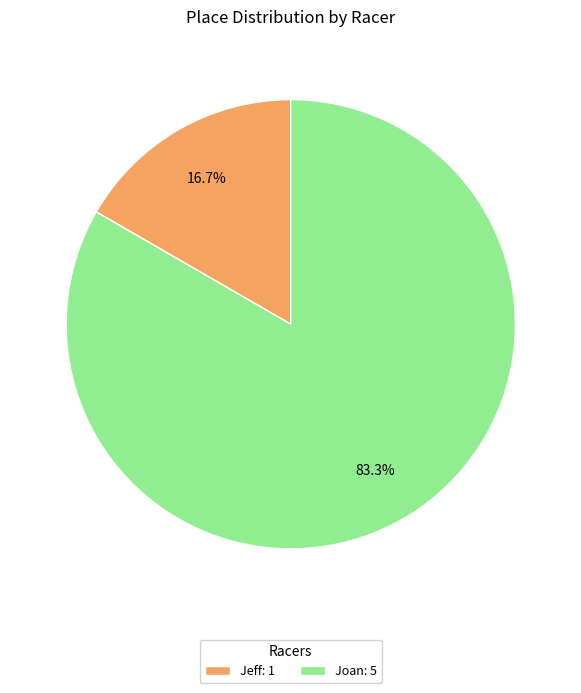

True or false: Jeff accounts for 17% of the total.

True